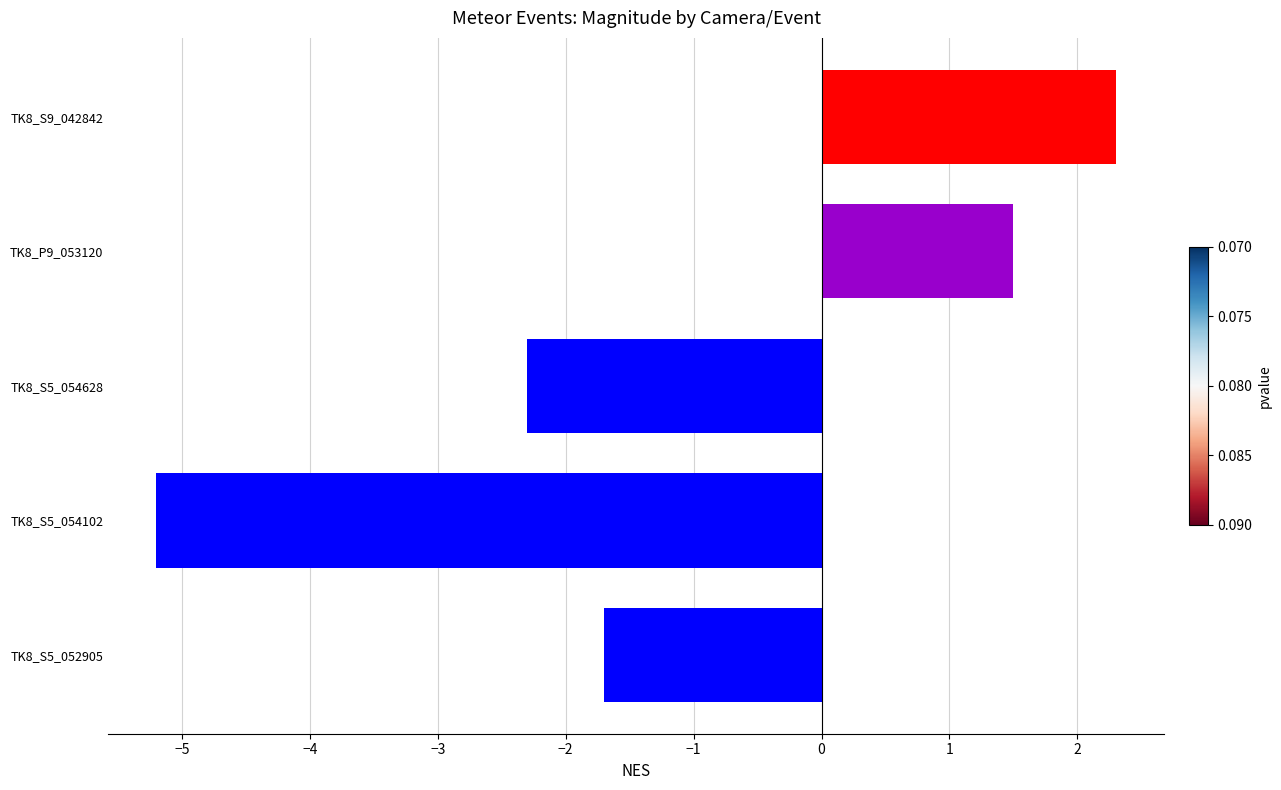

Reading bottom to top, transcribe all the data shown in this chart.

-1.7	-5.2	-2.3	1.5	2.3